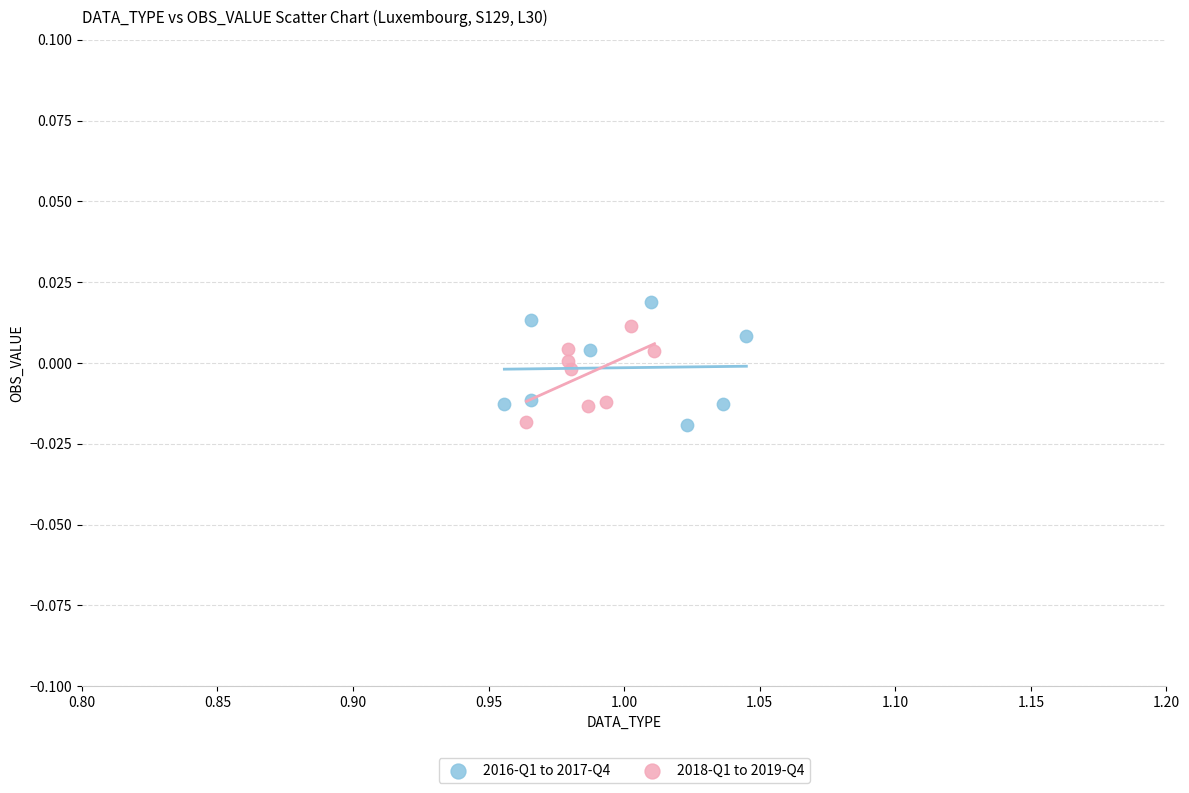

Which series has the widest spread of Y values?

2016-Q1 to 2017-Q4